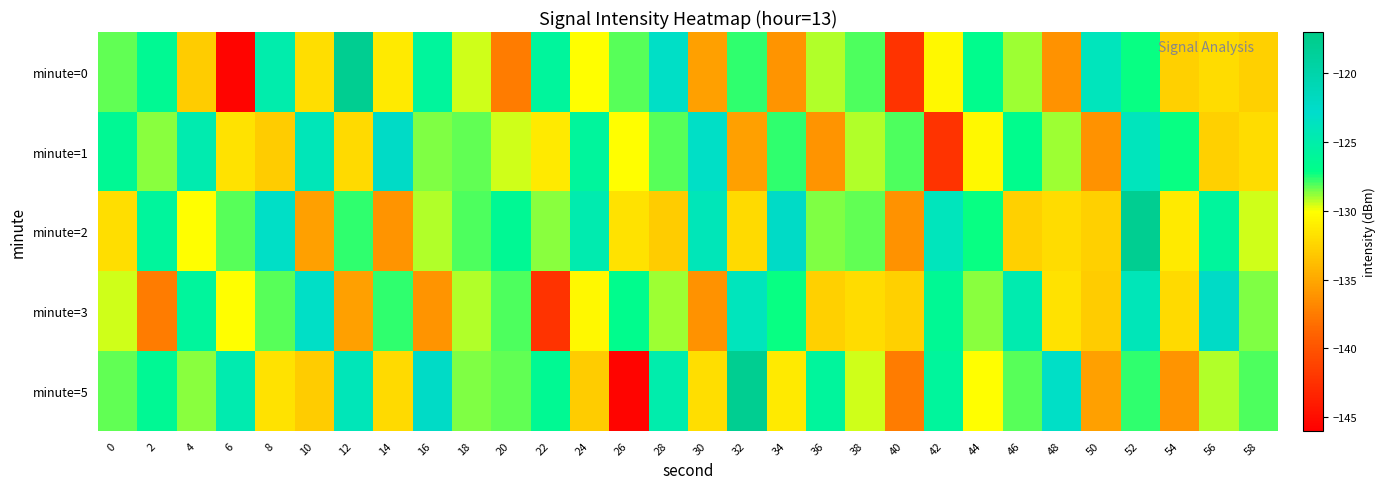

At which category is the sum across all series the highest?

52